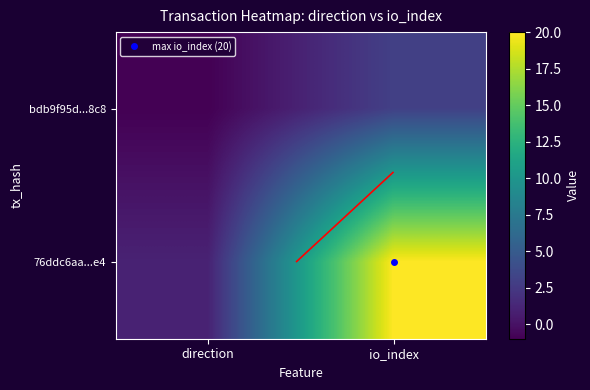

What is the maximum value shown in the chart?

20